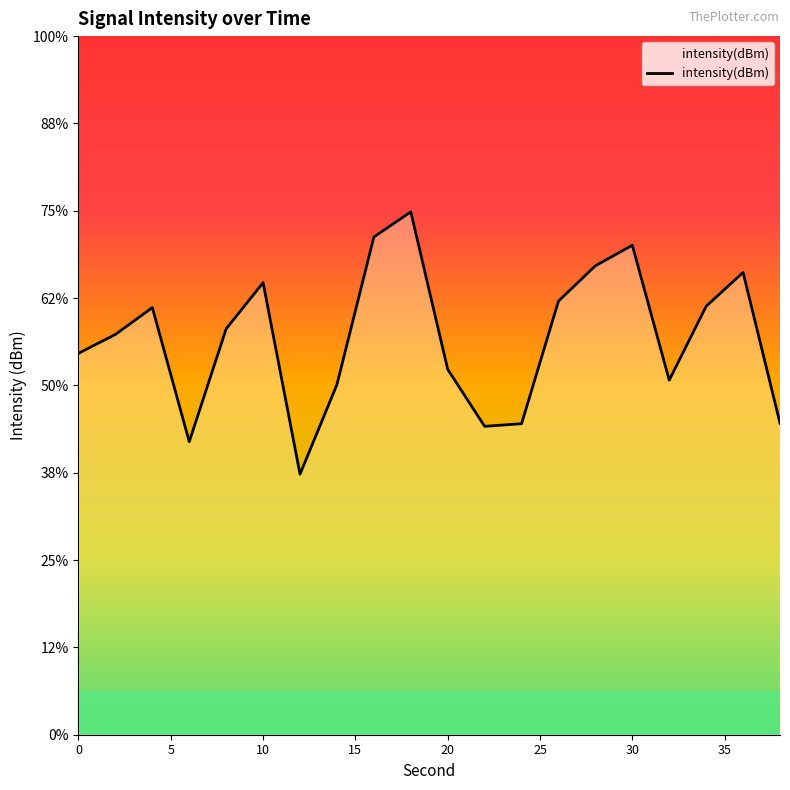

List the labels in order of value, smallest first.

12, 6, 22, 24, 38, 14, 32, 20, 0, 2, 8, 4, 34, 26, 10, 36, 28, 30, 16, 18